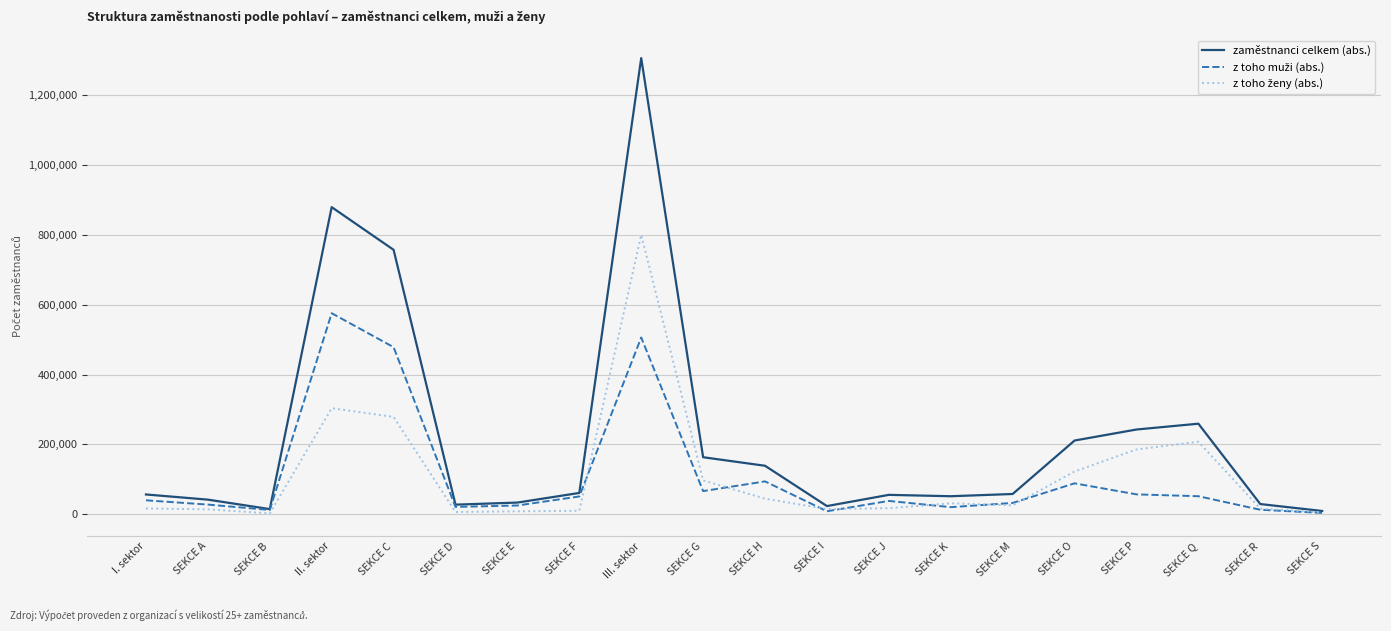

The zaměstnanci celkem (abs.) series shows 1413672 at II. sektor. True or false?

False